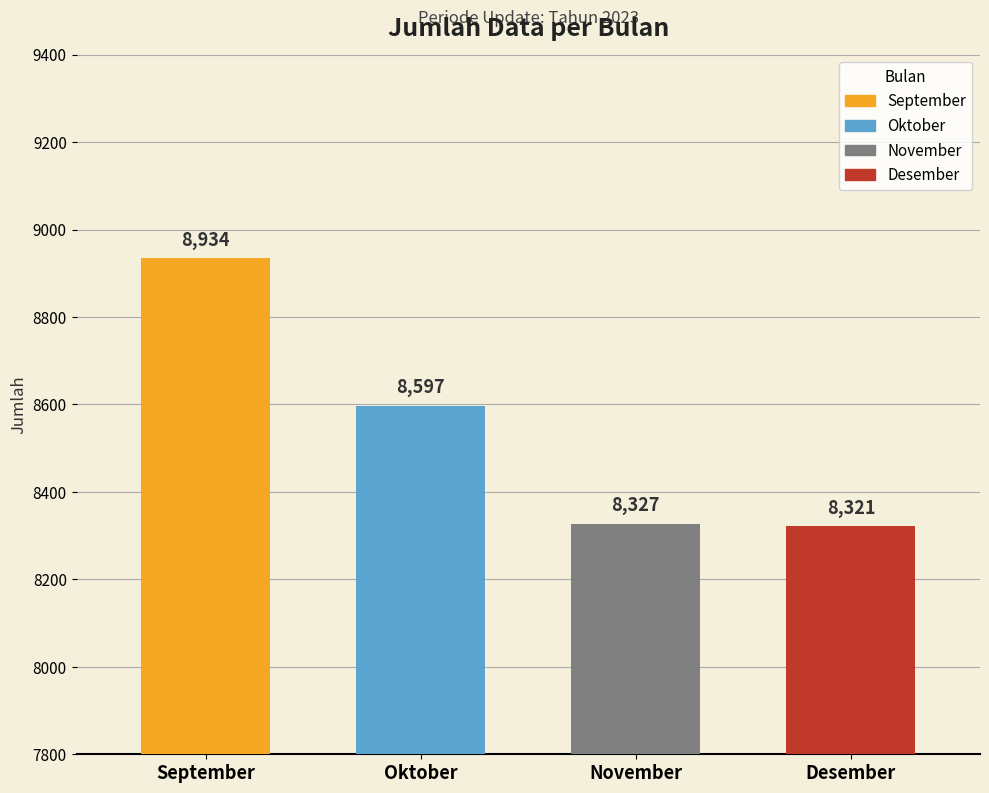

Read the value at September.

8934